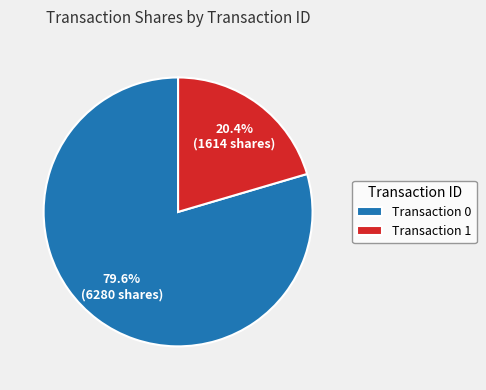

To the nearest percent, what is the difference between the largest and smallest slice percentages?

59%